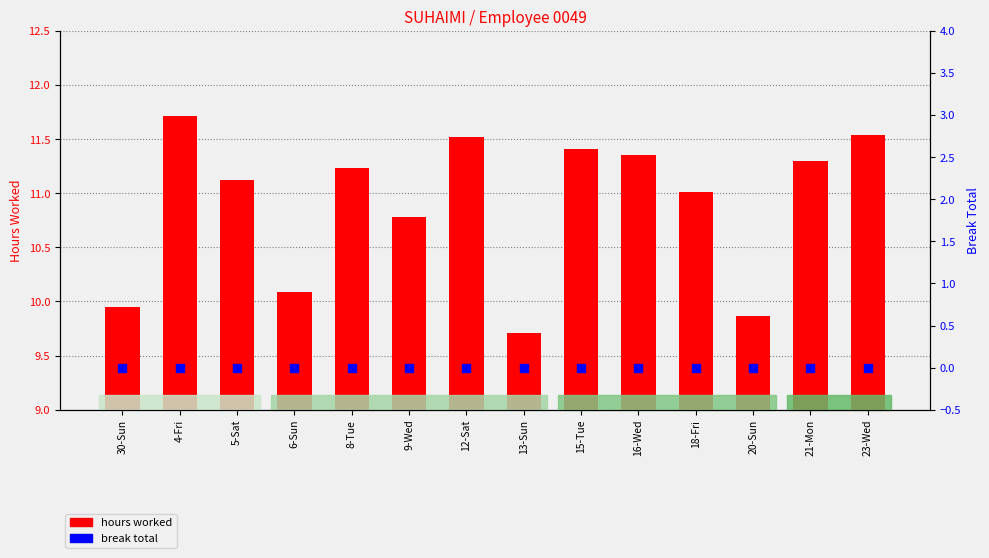

Which series has the largest total across all categories?

hours worked